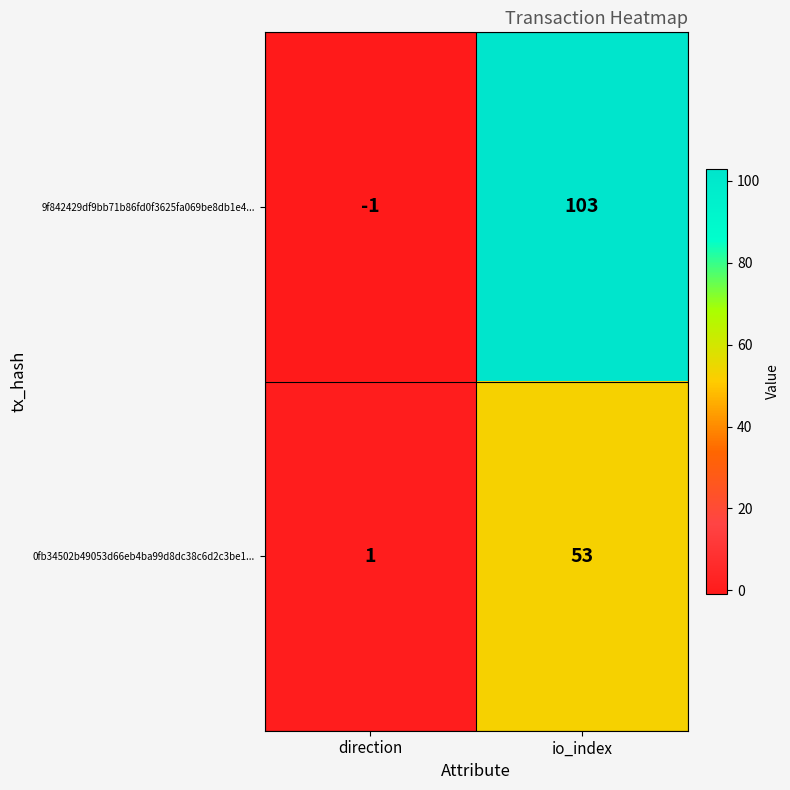

Between direction and io_index, which series saw the biggest shift?

9f842429df9bb71b86fd0f3625fa069be8db1e4...